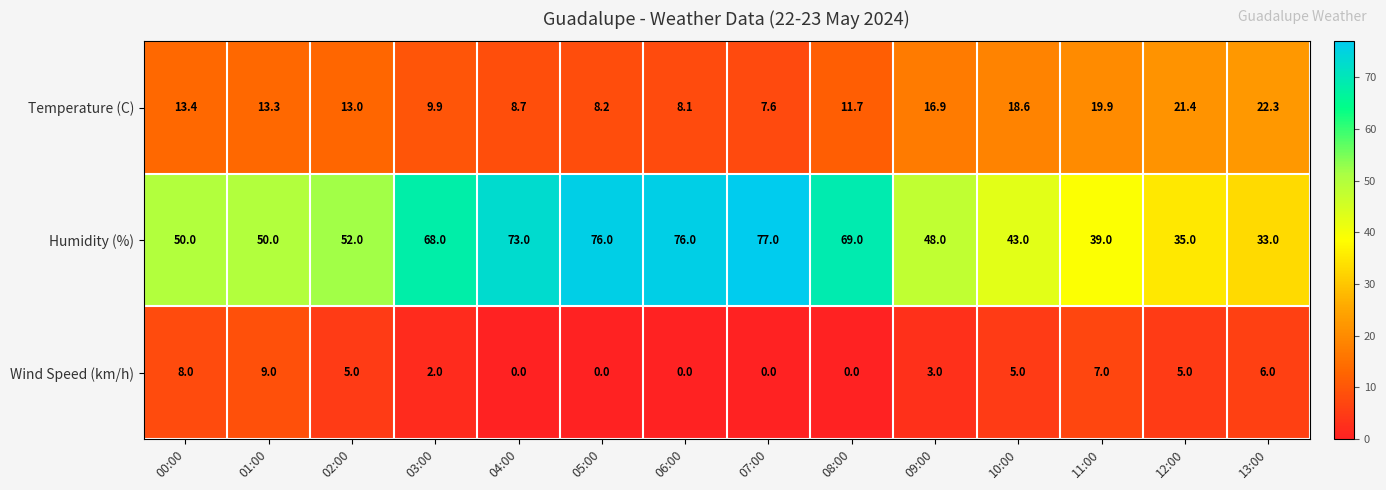

Is it true that Temperature (C) equals 31.8 at 13:00?

False